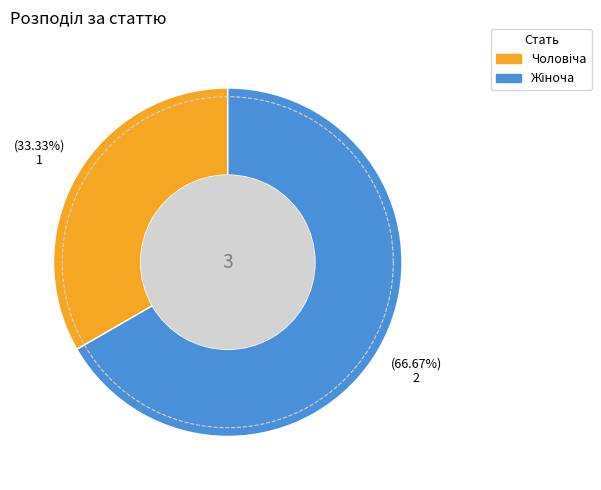

To the nearest percent, what is the combined percentage of Чоловіча and Жіноча?

100%